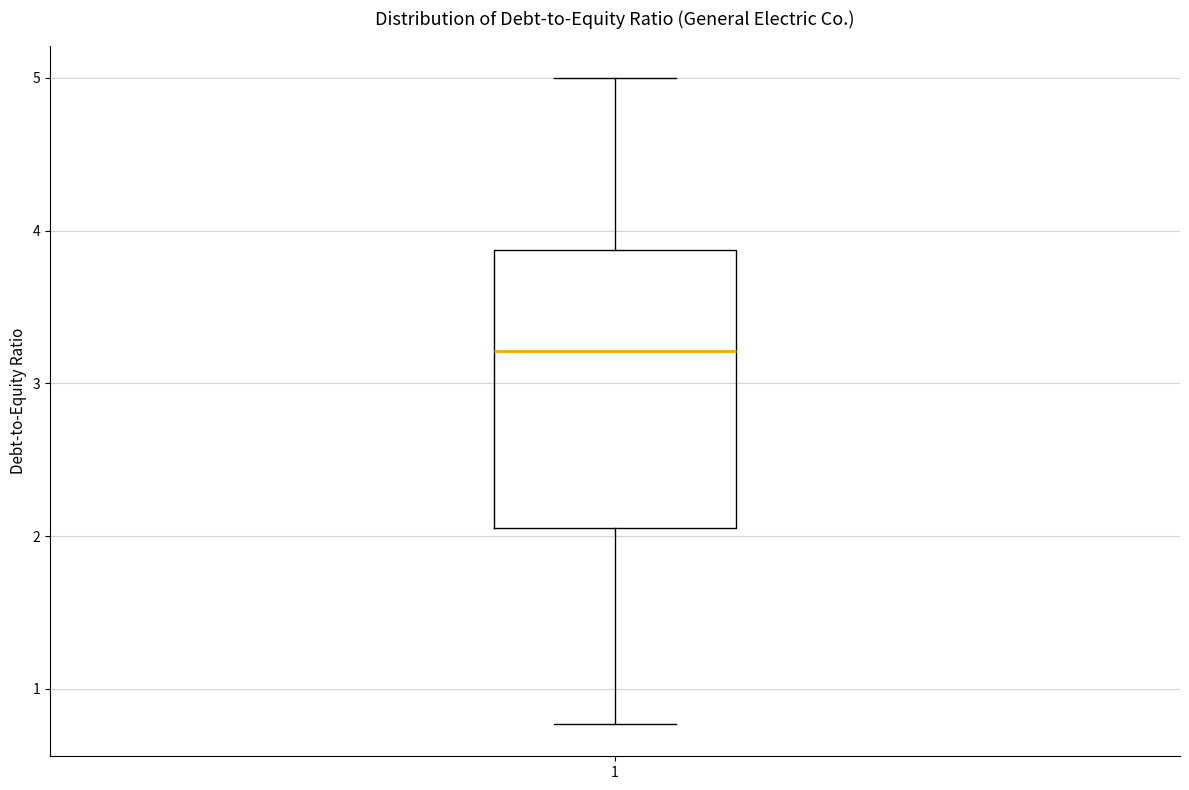

Read this box plot against the y-axis: the position of the median line, the range covered by the box, and the ends of both whiskers. The values are not printed on the chart, so give them approximately, as read against the axis.

median 3.2, box 2.1 to 3.9, whiskers 0.8 to 5.0